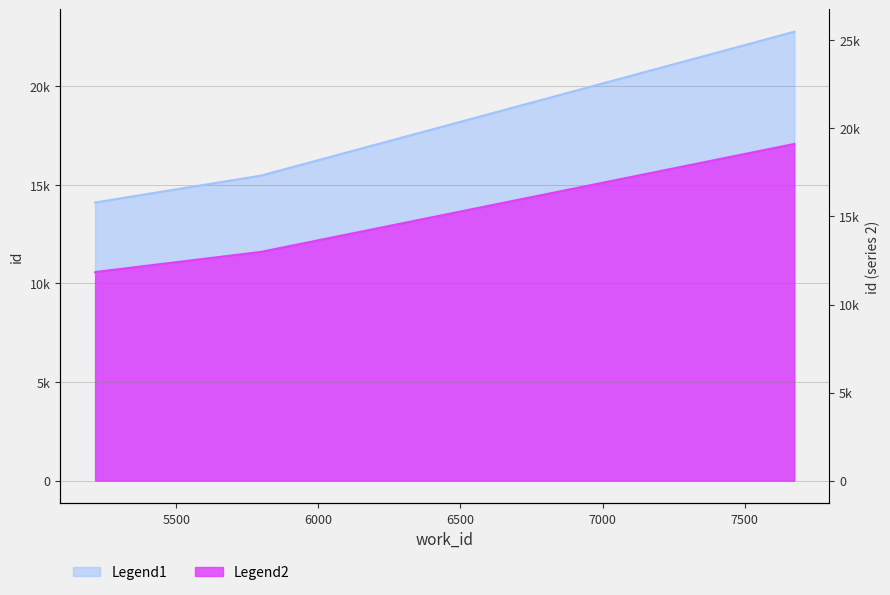

Which category has the highest value in the Legend1 series?

7675